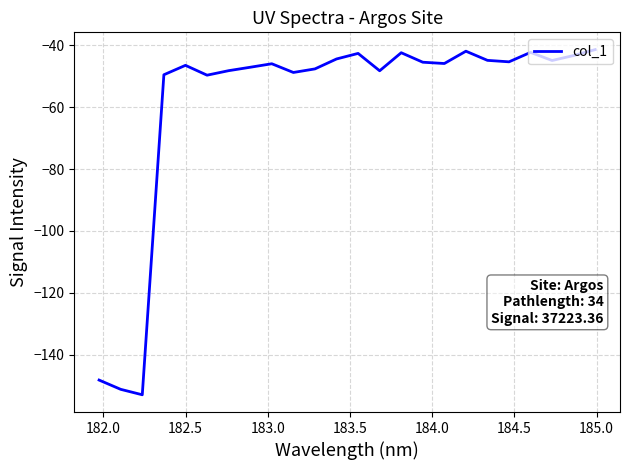

What is the difference between the maximum and minimum values?

111.6